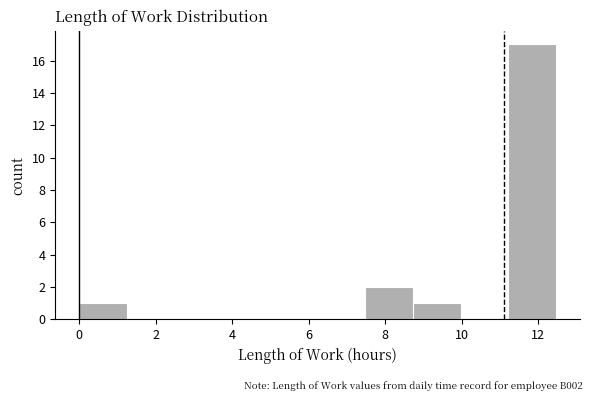

How tall is the bar that spans 11.2 to 12.4 on the x-axis? Neither the bar edges nor the heights are printed on the chart, so give them approximately, as read against the axes.

17